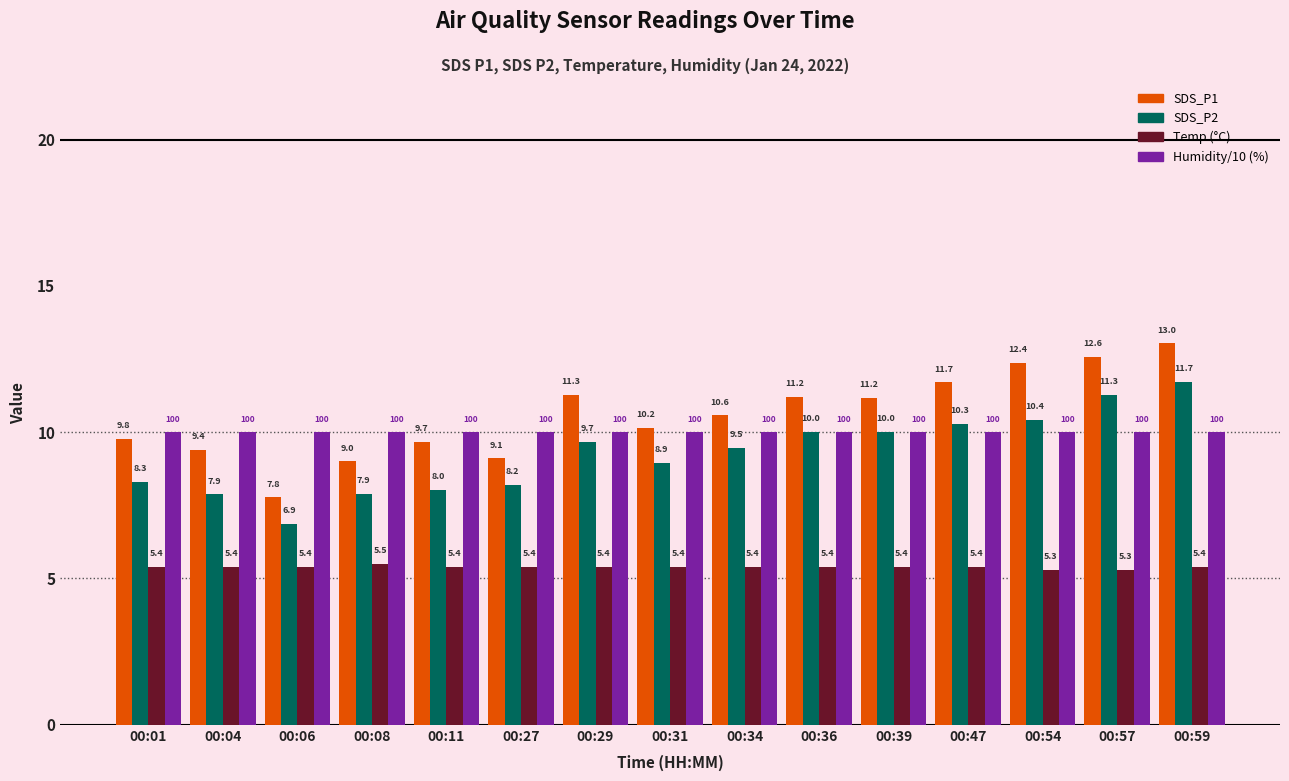

At which category is the sum across all series the highest?

00:59